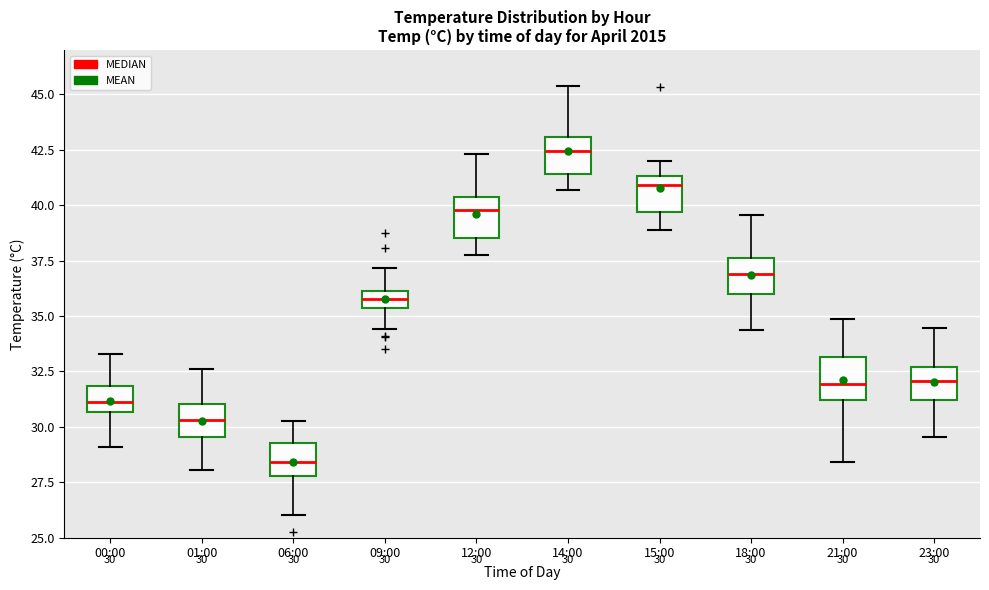

Which box's median line is the highest?

14:00